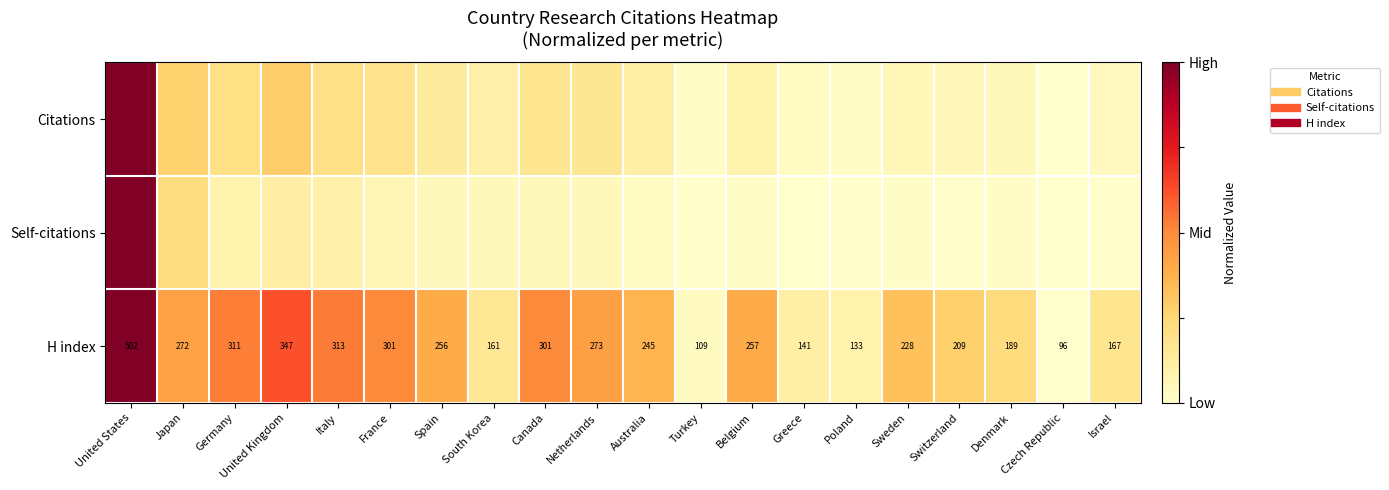

Which category has the highest value in the Citations series?

United States